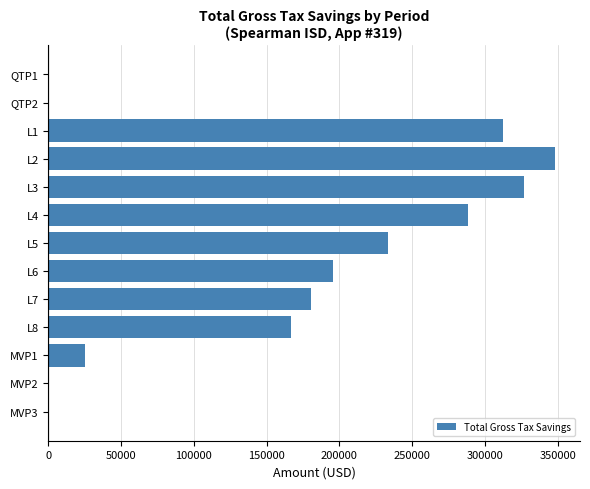

Reading top to bottom, what are all the values shown in this chart?

QTP1=0.0	QTP2=0.0	L1=312431.6	L2=347857.0	L3=326602.0	L4=288357.2	L5=233397.5	L6=195484.4	L7=180590.9	L8=166591.0	MVP1=25506.0	MVP2=0.0	MVP3=0.0